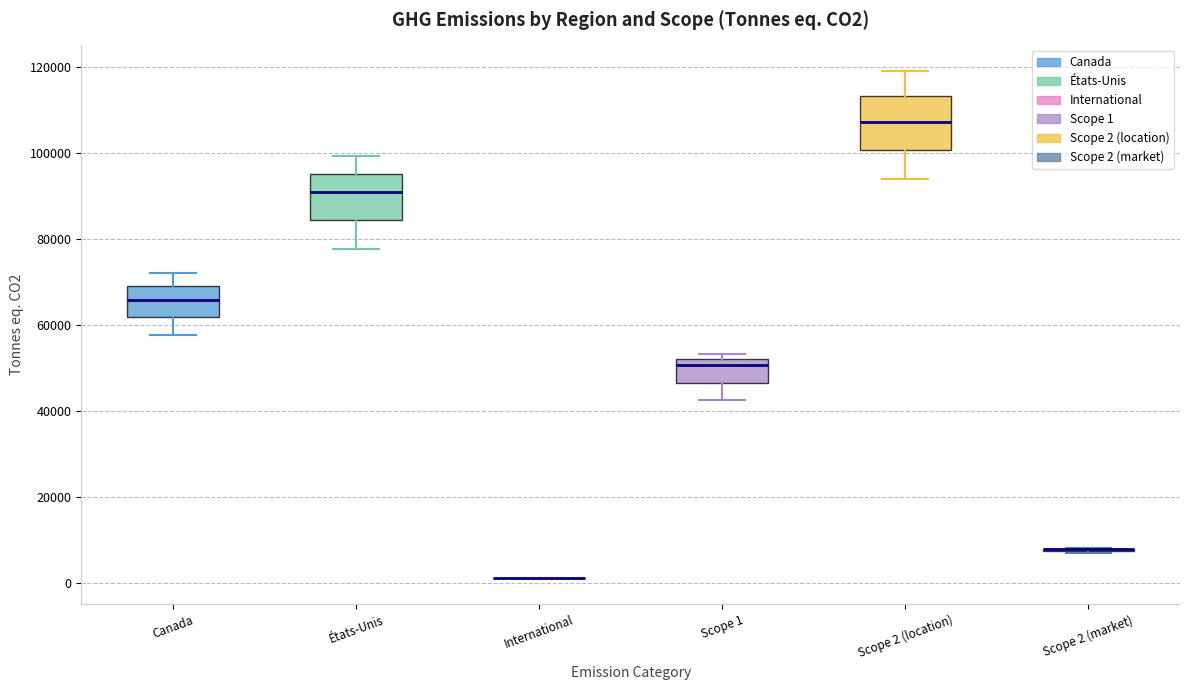

Reading left to right, read every box against the y-axis: the position of its median line, the range the box covers, and the ends of its whiskers. The values are not printed on the chart, so give them approximately, as read against the axis.

Canada: median 66000, box 62000 to 70000, whiskers 58000 to 72000
États-Unis: median 90000, box 84000 to 96000, whiskers 78000 to 100000
International: box collapsed to a line at 2000, whiskers 0 to 2000
Scope 1: median 50000, box 46000 to 52000, whiskers 42000 to 54000
Scope 2 (location): median 108000, box 100000 to 114000, whiskers 94000 to 120000
Scope 2 (market): box collapsed to a line at 8000, whiskers 6000 to 8000